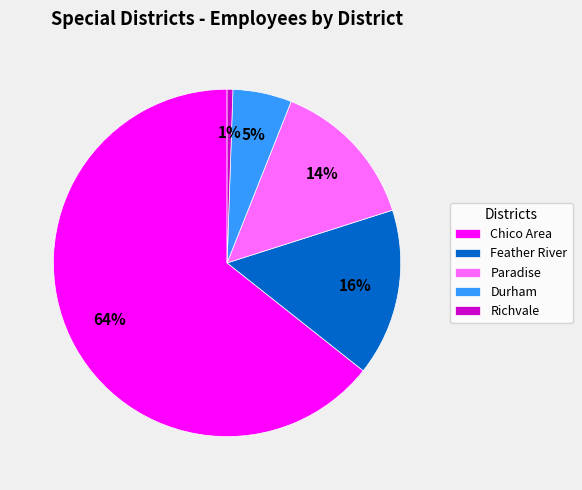

Which slice is the largest?

Chico Area